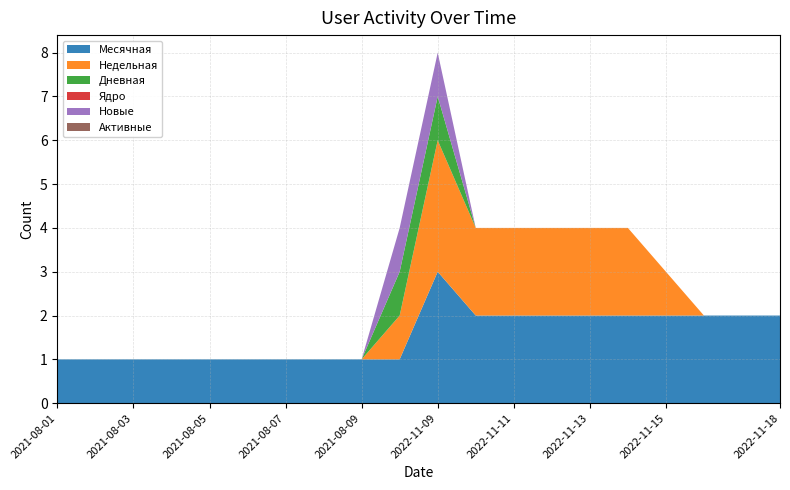

Reading left to right, transcribe all the data shown in this chart.

Месячная: 2021-08-01=1	2021-08-02=1	2021-08-03=1	2021-08-04=1	2021-08-05=1	2021-08-06=1	2021-08-07=1	2021-08-08=1	2021-08-09=1	2022-11-08=1	2022-11-09=3	2022-11-10=2	2022-11-11=2	2022-11-12=2	2022-11-13=2	2022-11-14=2	2022-11-15=2	2022-11-16=2	2022-11-17=2	2022-11-18=2
Недельная: 2021-08-01=0	2021-08-02=0	2021-08-03=0	2021-08-04=0	2021-08-05=0	2021-08-06=0	2021-08-07=0	2021-08-08=0	2021-08-09=0	2022-11-08=1	2022-11-09=3	2022-11-10=2	2022-11-11=2	2022-11-12=2	2022-11-13=2	2022-11-14=2	2022-11-15=1	2022-11-16=0	2022-11-17=0	2022-11-18=0
Дневная: 2021-08-01=0	2021-08-02=0	2021-08-03=0	2021-08-04=0	2021-08-05=0	2021-08-06=0	2021-08-07=0	2021-08-08=0	2021-08-09=0	2022-11-08=1	2022-11-09=1	2022-11-10=0	2022-11-11=0	2022-11-12=0	2022-11-13=0	2022-11-14=0	2022-11-15=0	2022-11-16=0	2022-11-17=0	2022-11-18=0
Ядро: 2021-08-01=0	2021-08-02=0	2021-08-03=0	2021-08-04=0	2021-08-05=0	2021-08-06=0	2021-08-07=0	2021-08-08=0	2021-08-09=0	2022-11-08=0	2022-11-09=0	2022-11-10=0	2022-11-11=0	2022-11-12=0	2022-11-13=0	2022-11-14=0	2022-11-15=0	2022-11-16=0	2022-11-17=0	2022-11-18=0
Новые: 2021-08-01=0	2021-08-02=0	2021-08-03=0	2021-08-04=0	2021-08-05=0	2021-08-06=0	2021-08-07=0	2021-08-08=0	2021-08-09=0	2022-11-08=1	2022-11-09=1	2022-11-10=0	2022-11-11=0	2022-11-12=0	2022-11-13=0	2022-11-14=0	2022-11-15=0	2022-11-16=0	2022-11-17=0	2022-11-18=0
Активные: 2021-08-01=0	2021-08-02=0	2021-08-03=0	2021-08-04=0	2021-08-05=0	2021-08-06=0	2021-08-07=0	2021-08-08=0	2021-08-09=0	2022-11-08=0	2022-11-09=0	2022-11-10=0	2022-11-11=0	2022-11-12=0	2022-11-13=0	2022-11-14=0	2022-11-15=0	2022-11-16=0	2022-11-17=0	2022-11-18=0